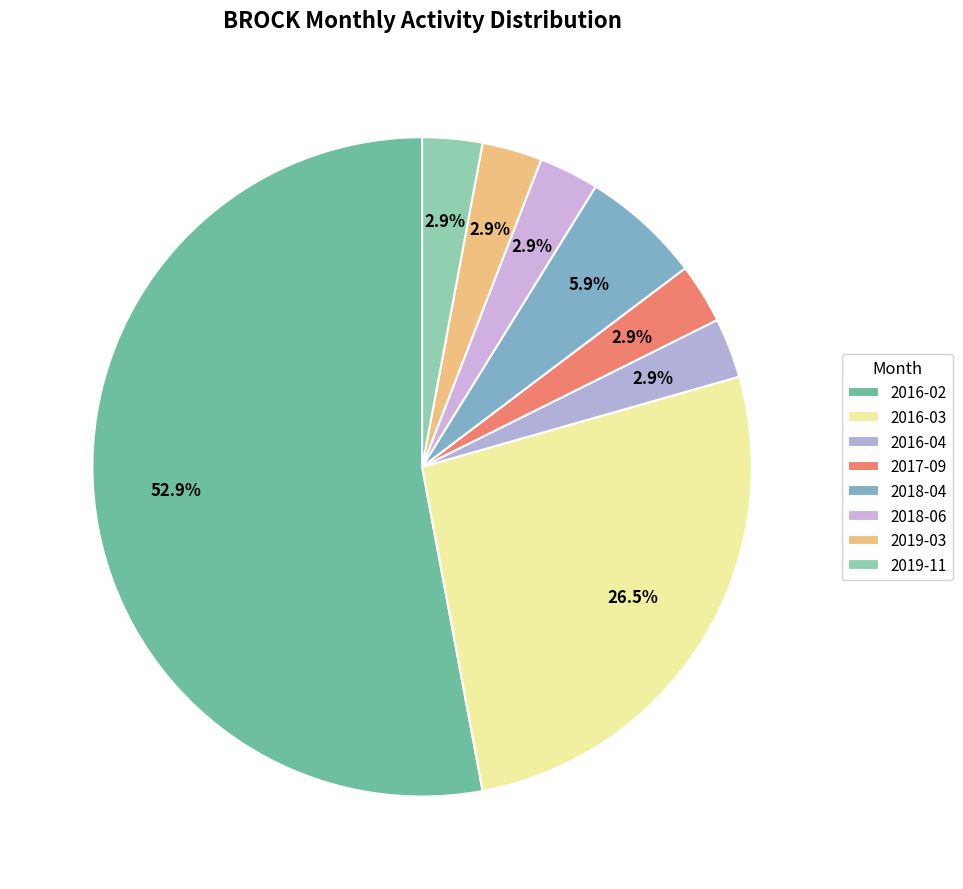

Which category has the biggest portion of the pie?

2016-02